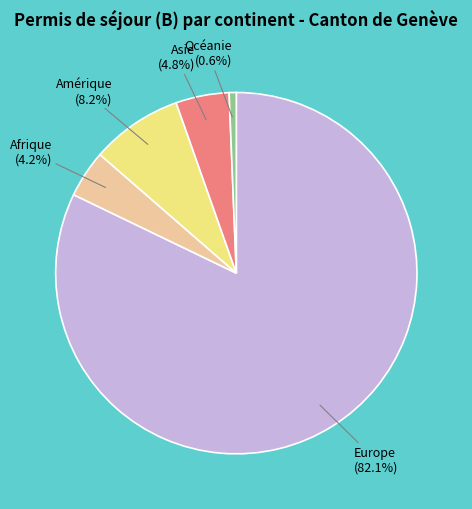

Rank the categories by value from lowest to highest.

Océanie, Afrique, Asie, Amérique, Europe